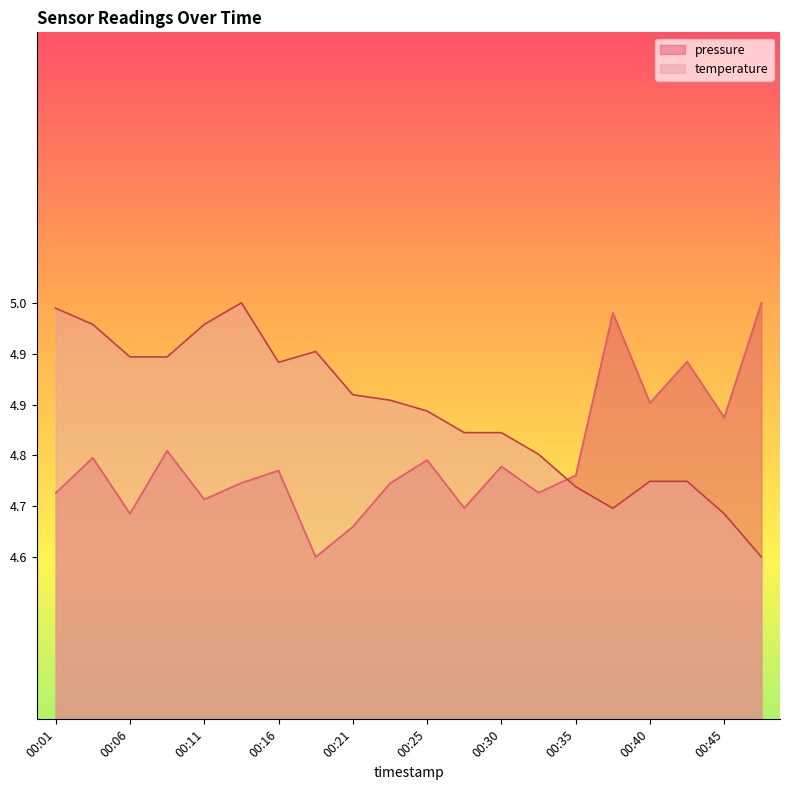

What is the minimum value for temperature?

4.6